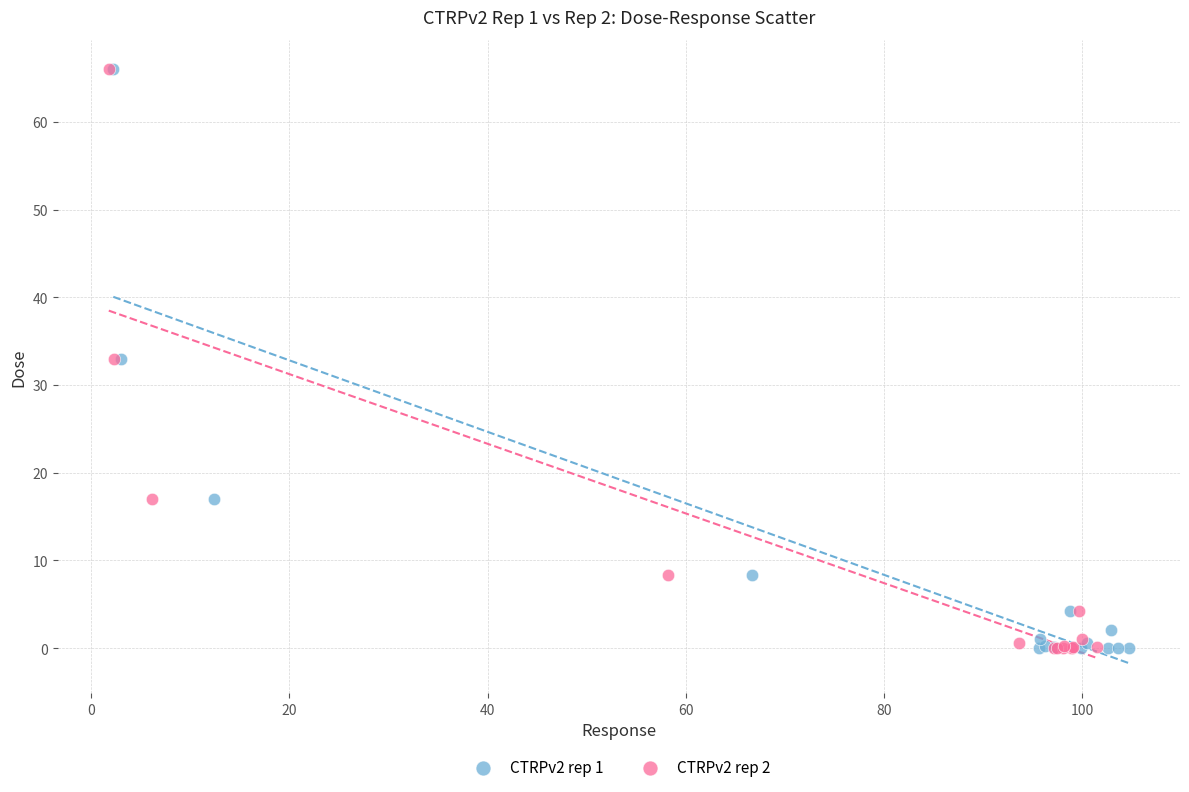

What are all the series names shown in the legend?

CTRPv2 rep 1, CTRPv2 rep 2